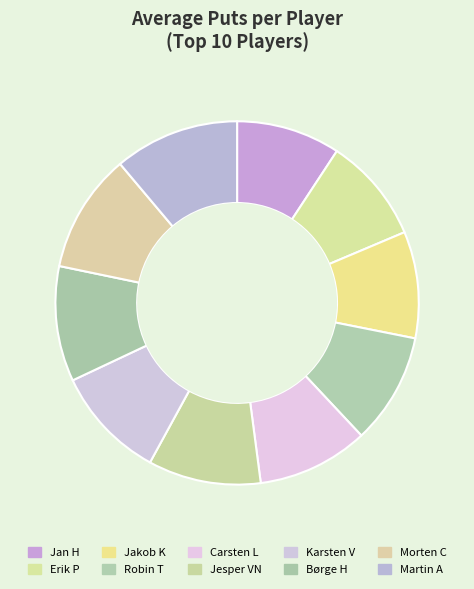

How many slices are in this pie chart?

10